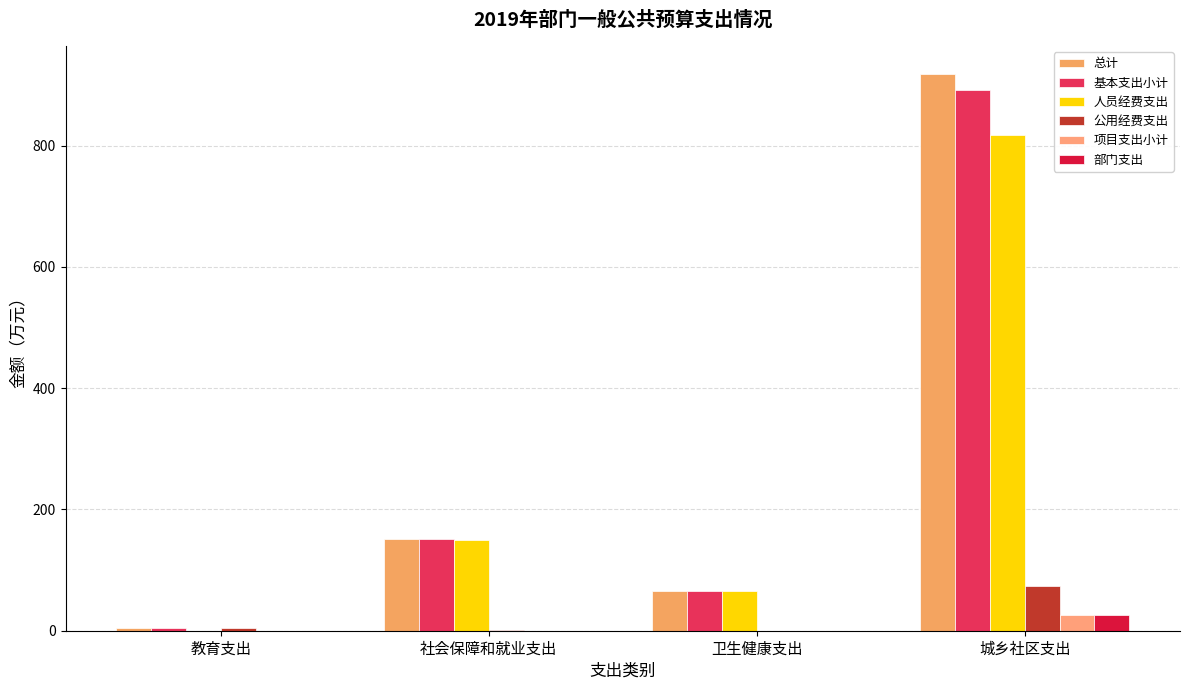

Reading left to right, transcribe all the data shown in this chart.

总计: 4.2	150.6	66.0	918.2
基本支出小计: 4.2	150.6	66.0	891.8
人员经费支出: 0.0	149.0	66.0	818.2
公用经费支出: 4.2	1.6	0.0	73.6
项目支出小计: 0.0	0.0	0.0	26.4
部门支出: 0.0	0.0	0.0	26.4